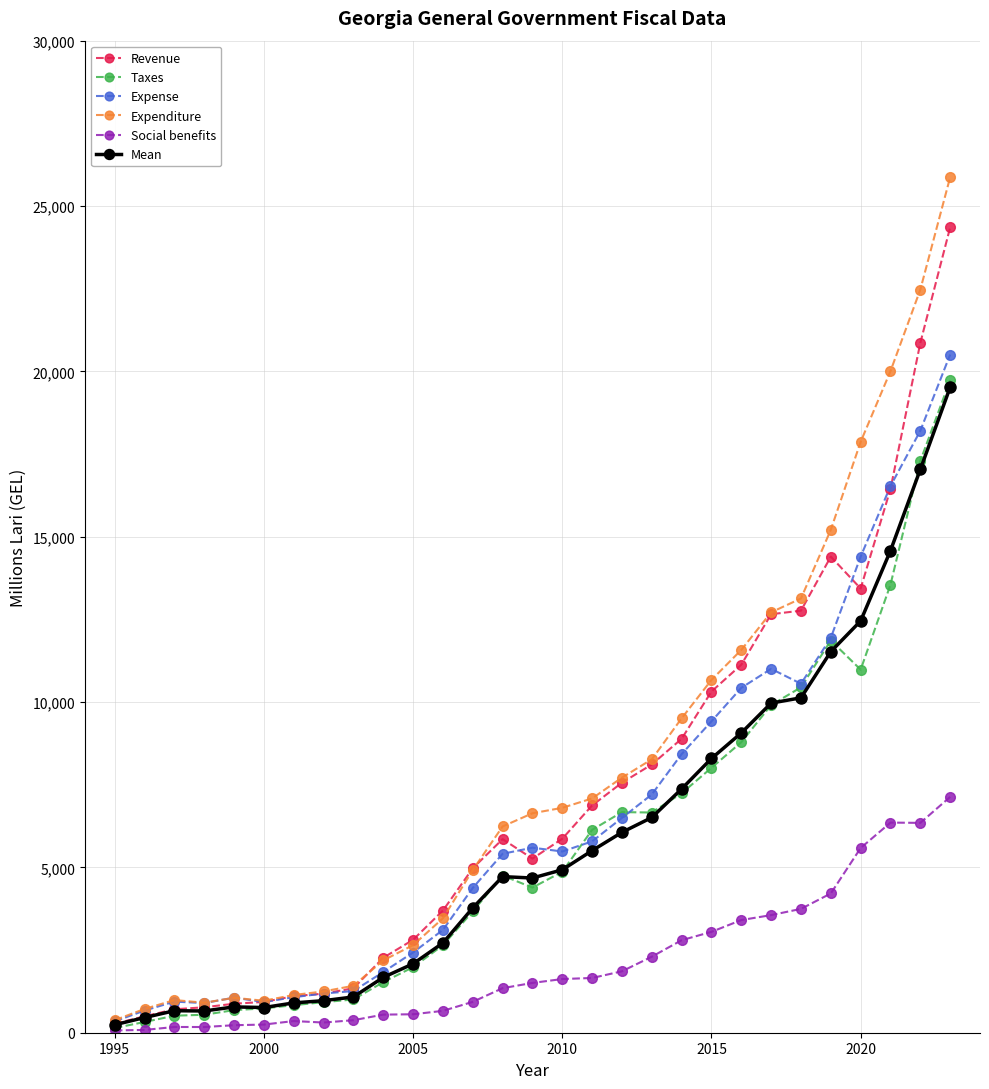

True or false: Mean has more than 0 interior local peaks.

True